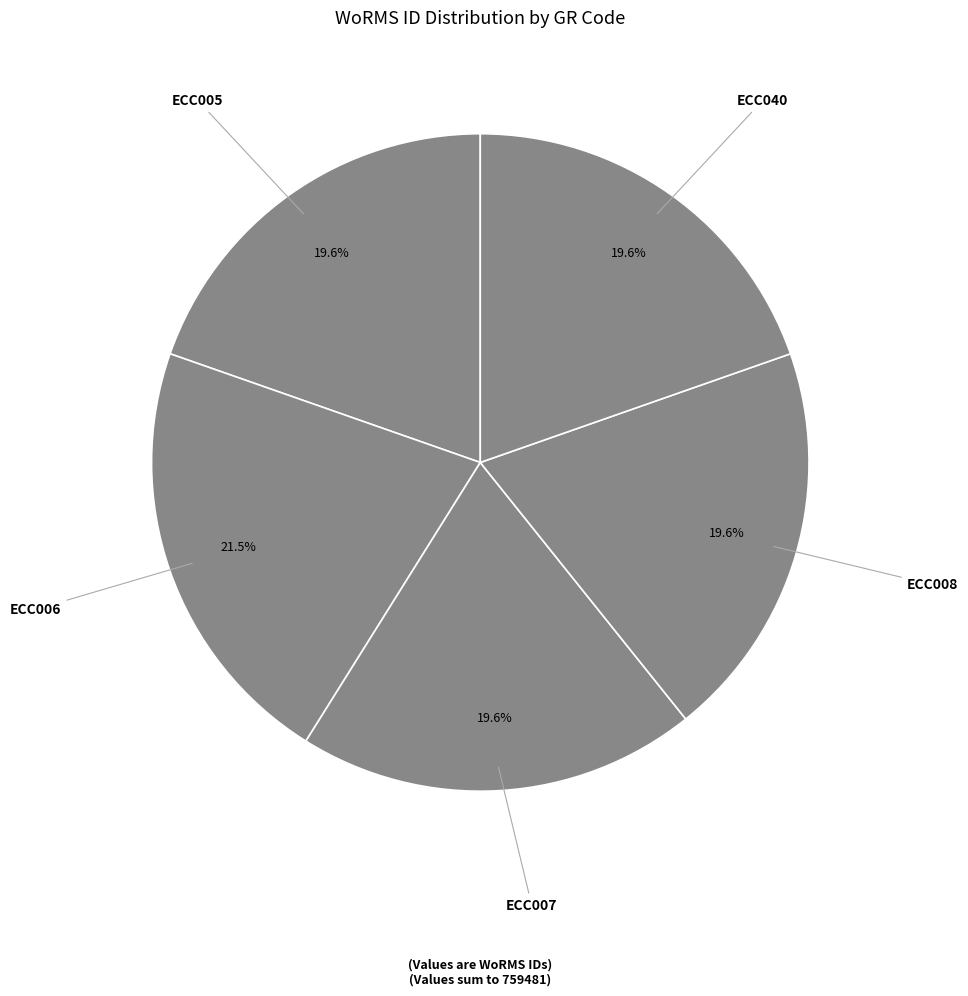

Between ECC006 and ECC005, which is larger?

ECC006